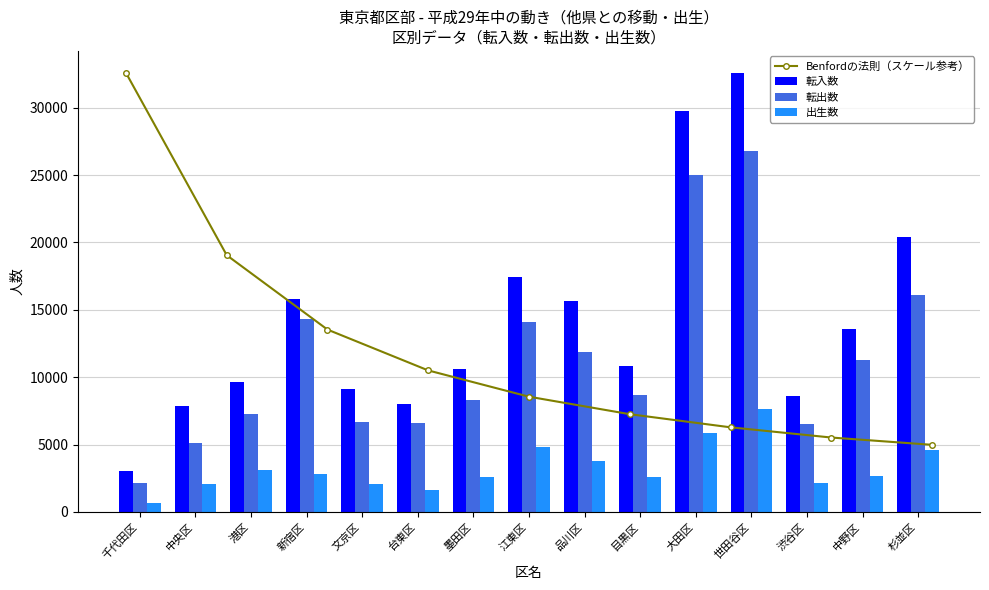

Which category has the highest value in the 転入数 series?

世田谷区